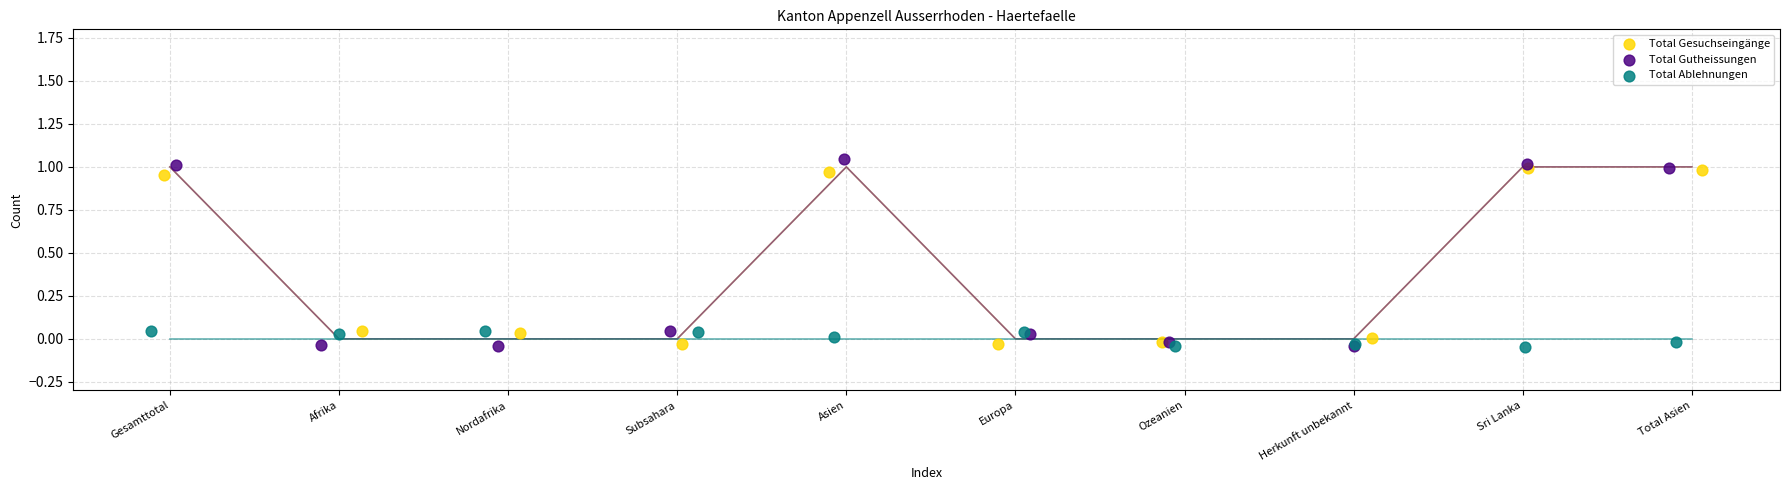

Which series contains the highest Y value?

Total Gutheissungen